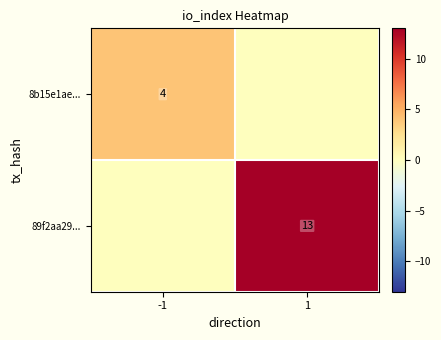

The 8b15e1ae... series shows 4 at -1. True or false?

True